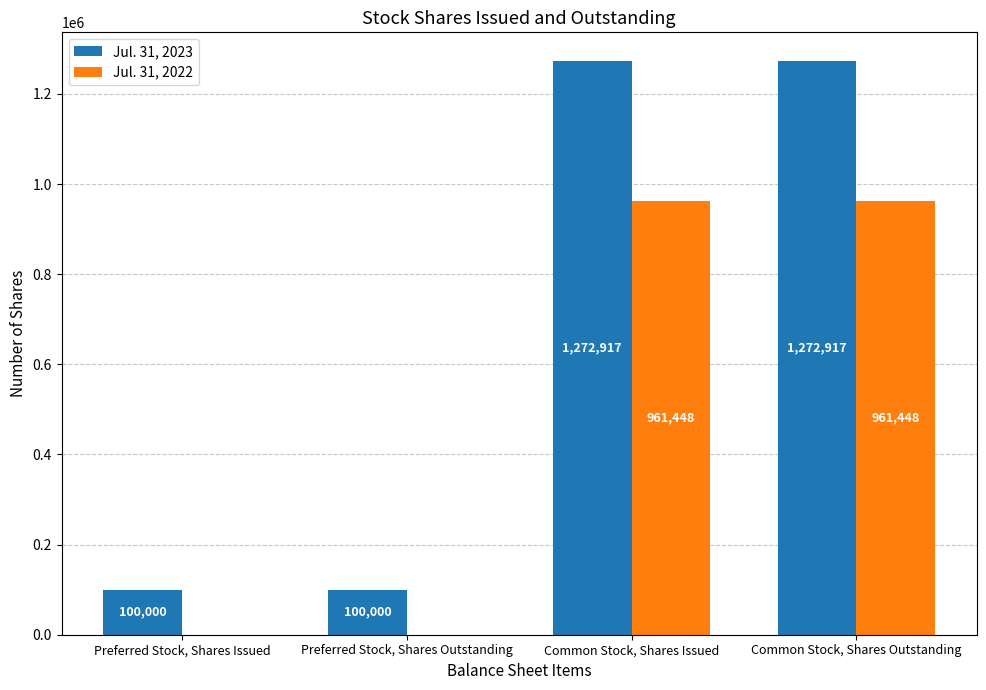

How many values in Jul. 31, 2022 are above zero?

2